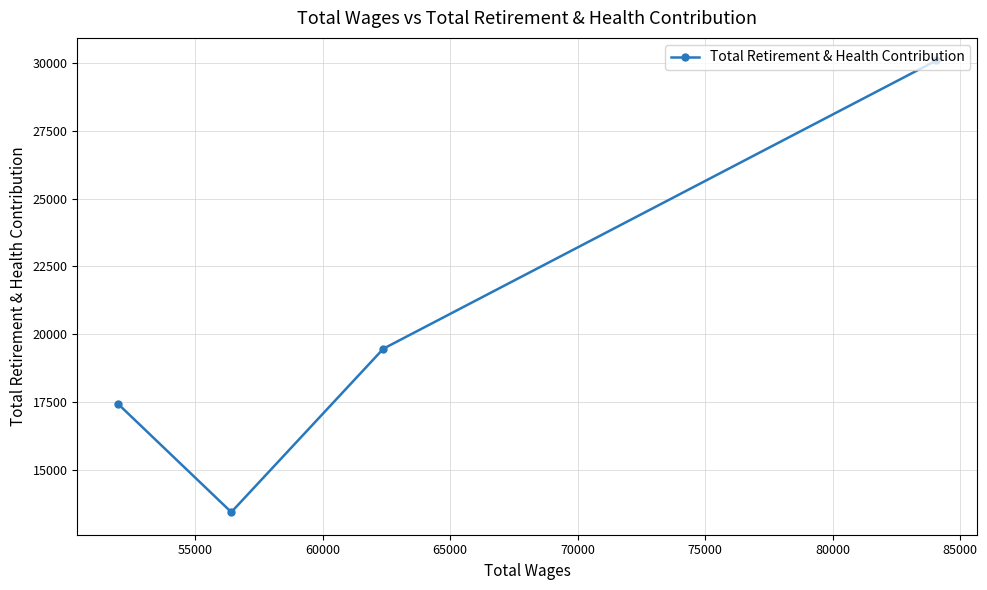

What is the smallest value displayed?

13438